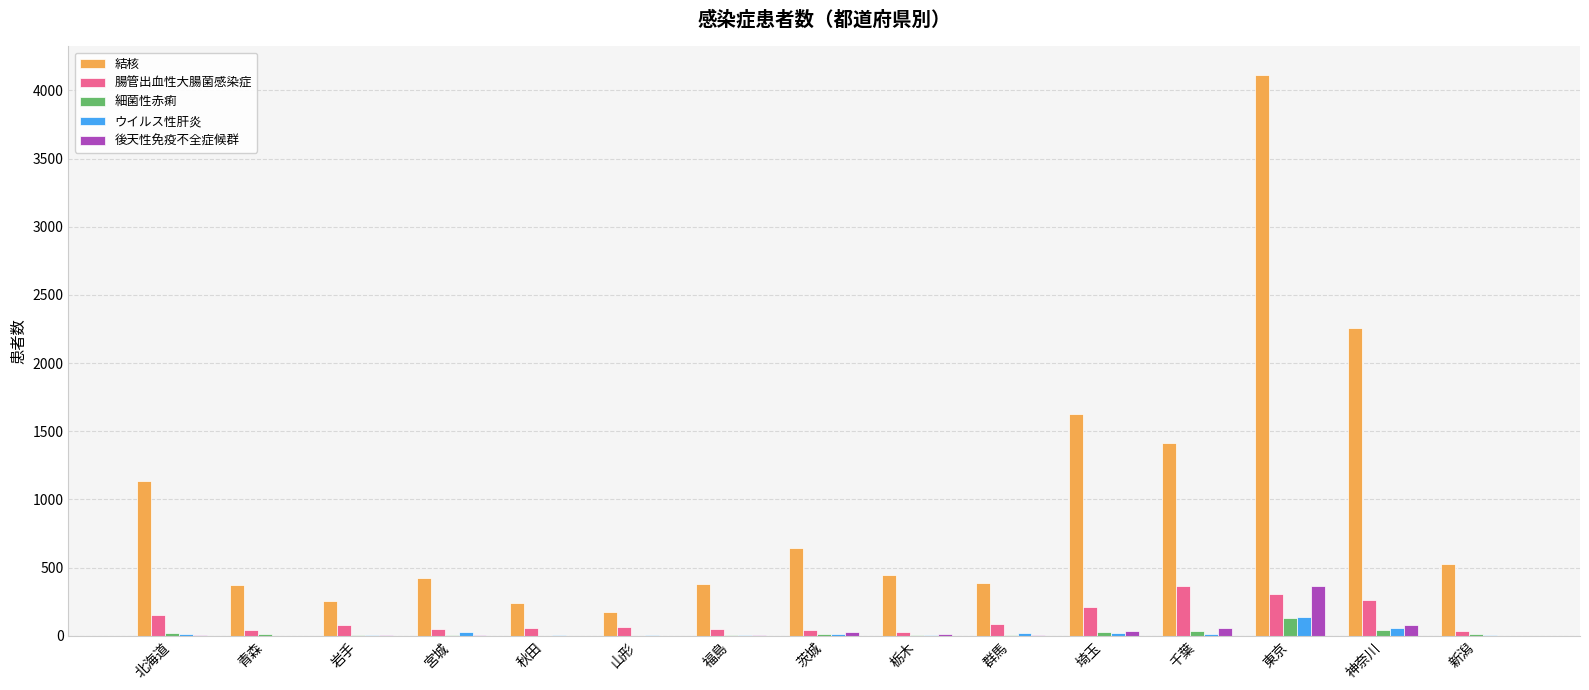

Where is 結核 nearest to the value 2145?

神奈川